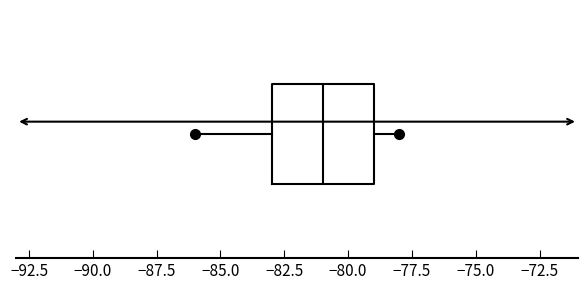

Where is the left edge of the box on the x-axis? The values are not printed on the chart, so give them approximately, as read against the axis.

-83